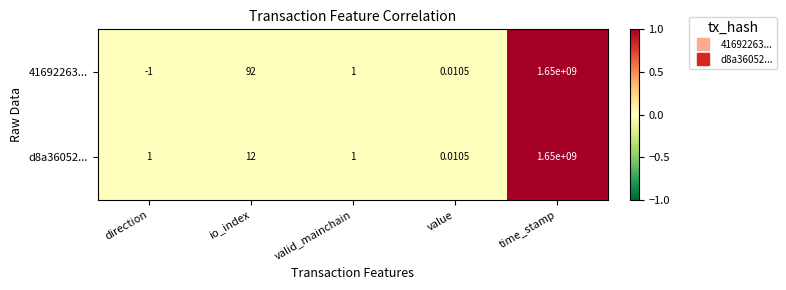

At which label does d8a36052... reach its minimum?

value